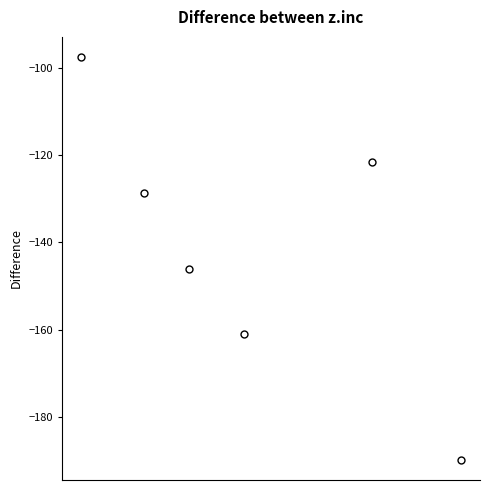

What is the range of X values (max minus min)?

155.2